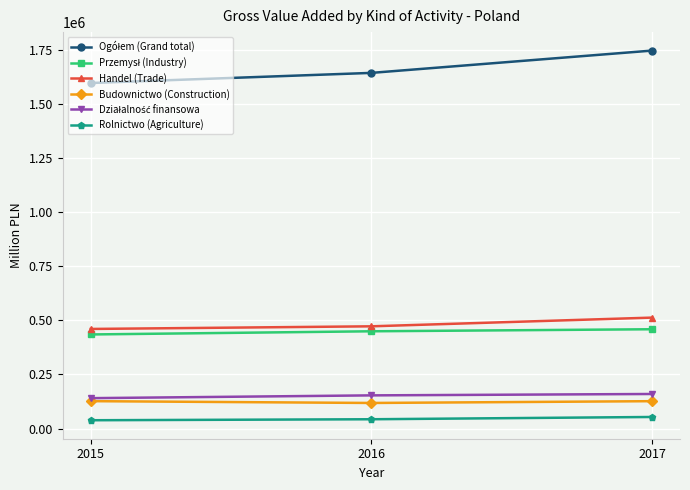

Does the chart display data point markers on the line(s)?

Yes